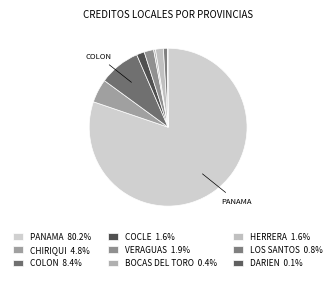

What is the ratio of the value at BOCAS DEL TORO to the value at HERRERA?

0.2